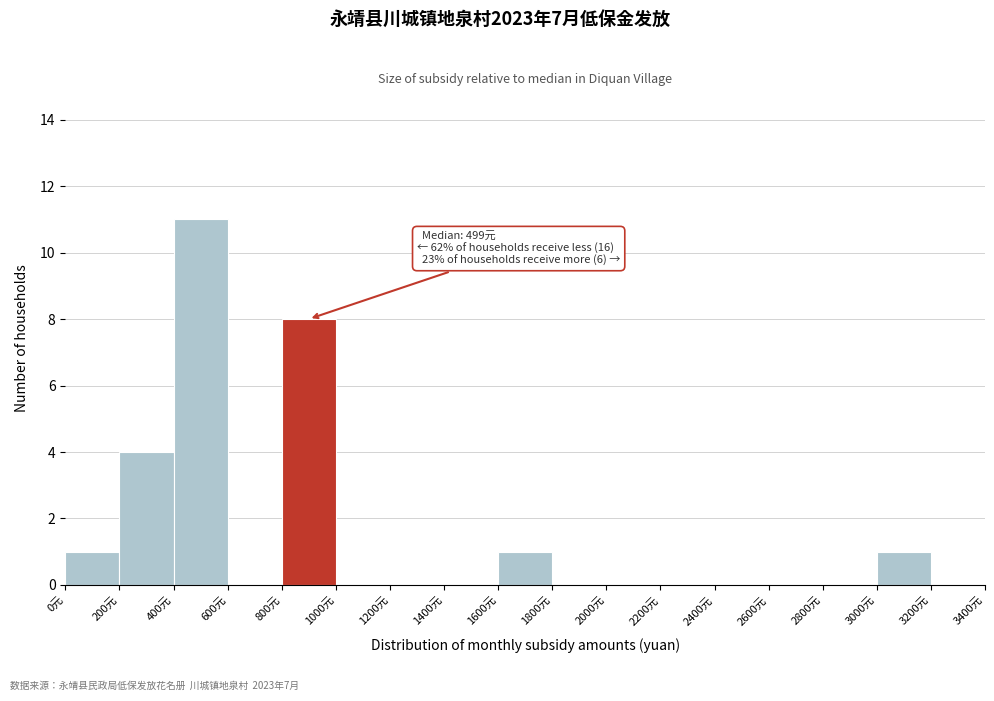

Which range on the x-axis has the tallest bar?

400 to 600